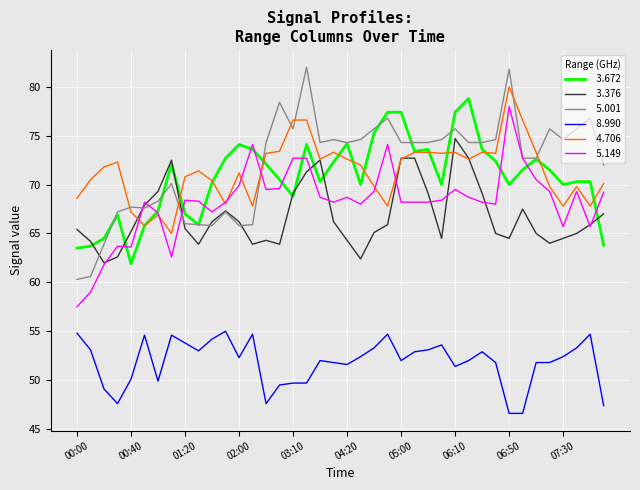

What is the greatest value displayed?

82.0